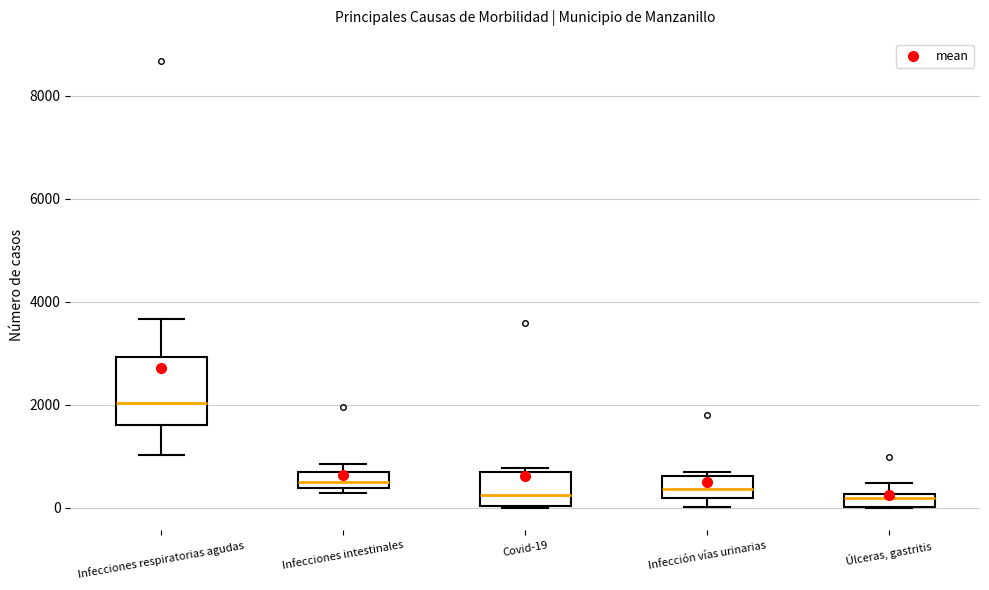

Which box has the highest median line?

Infecciones respiratorias agudas